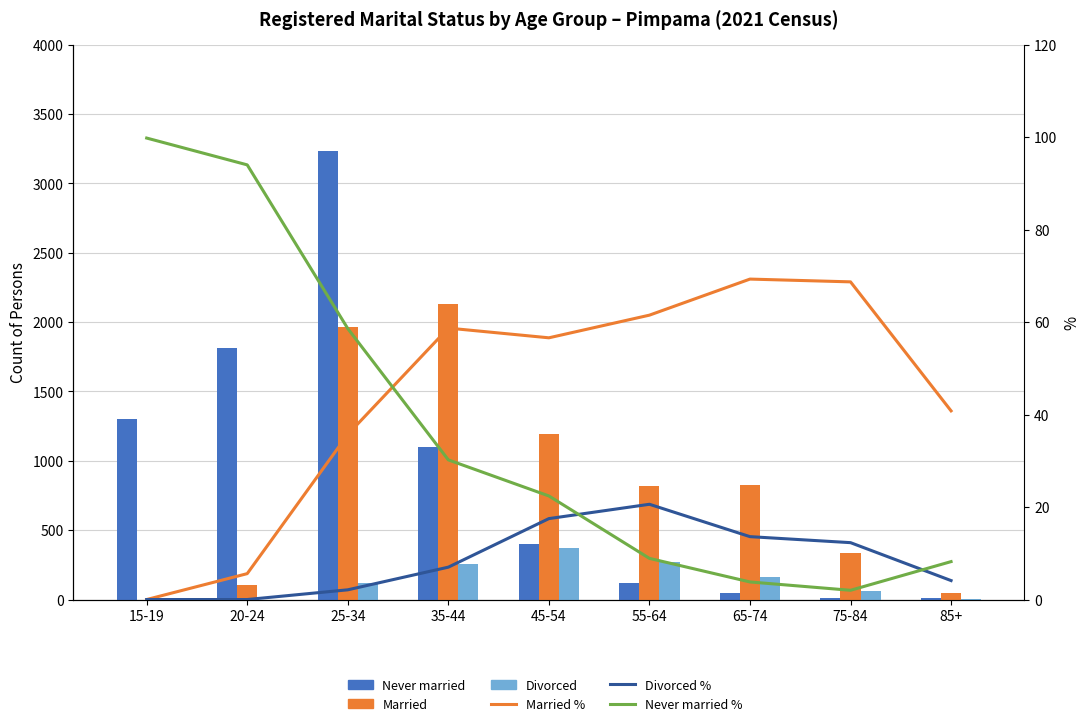

Between 15-19 and 75-84, which series saw the biggest shift?

Never married